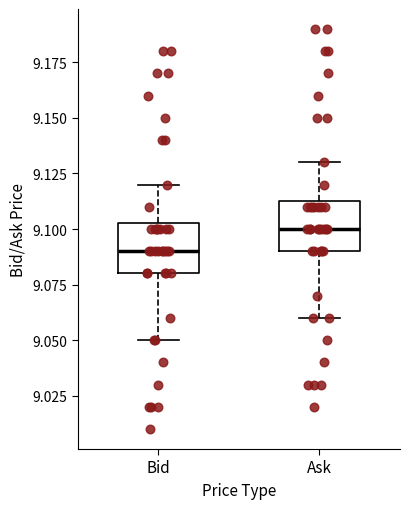

Where is the lower edge of the box for Ask on the y-axis? The values are not printed on the chart, so give them approximately, as read against the axis.

9.090